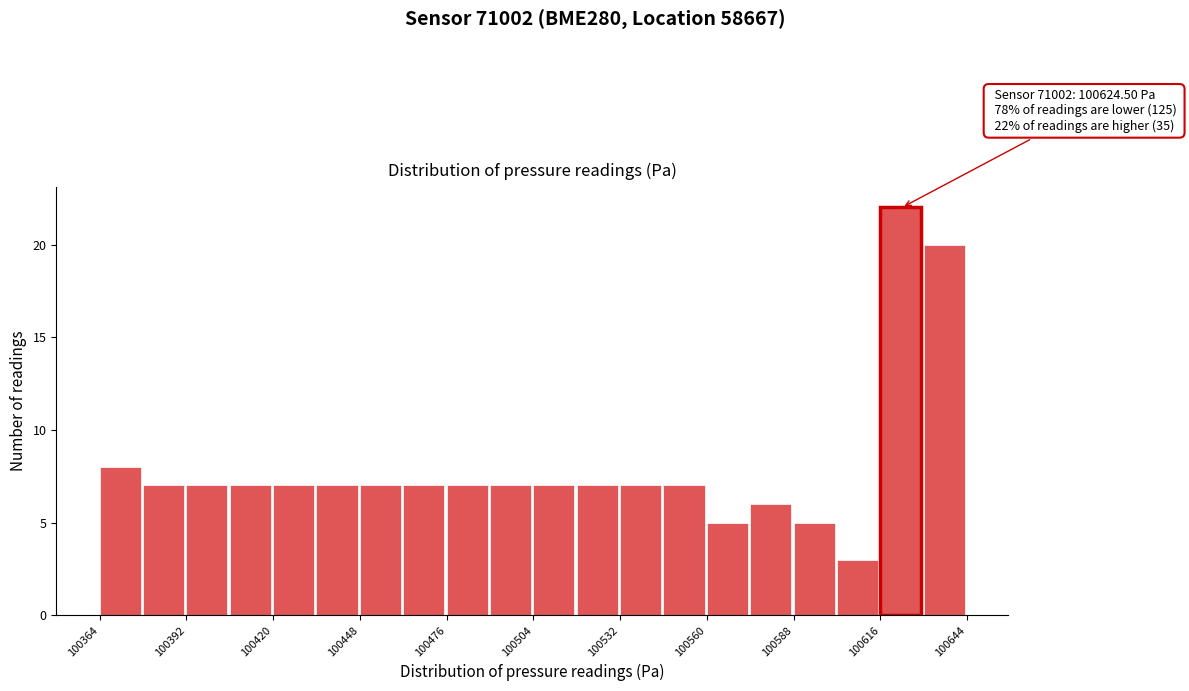

Read against the x-axis, roughly where is the centre of the tallest bar?

100625